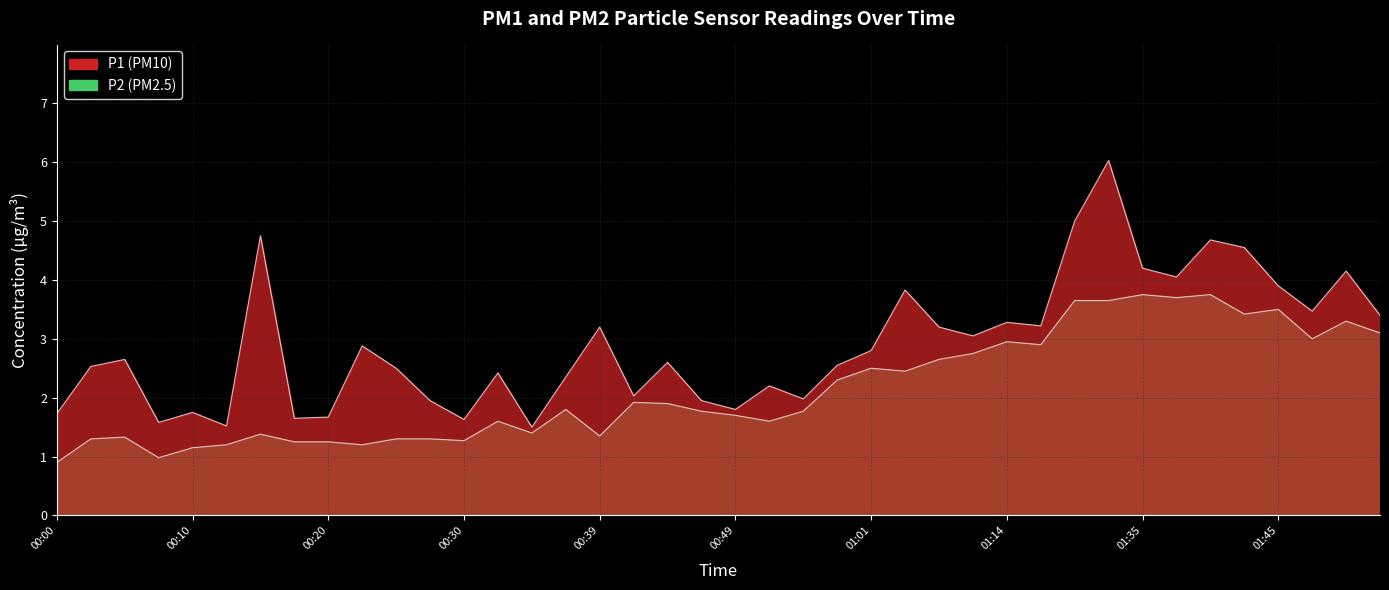

Rank the categories by P1 value from highest to lowest.

01:29, 01:27, 00:15, 01:40, 01:42, 01:35, 01:49, 01:37, 01:45, 01:04, 01:47, 01:52, 01:14, 01:17, 00:39, 01:09, 01:12, 00:22, 01:01, 00:05, 00:44, 00:59, 00:03, 00:25, 00:32, 00:37, 00:52, 00:42, 00:54, 00:27, 00:47, 00:49, 00:10, 00:00, 00:20, 00:17, 00:30, 00:08, 00:13, 00:34